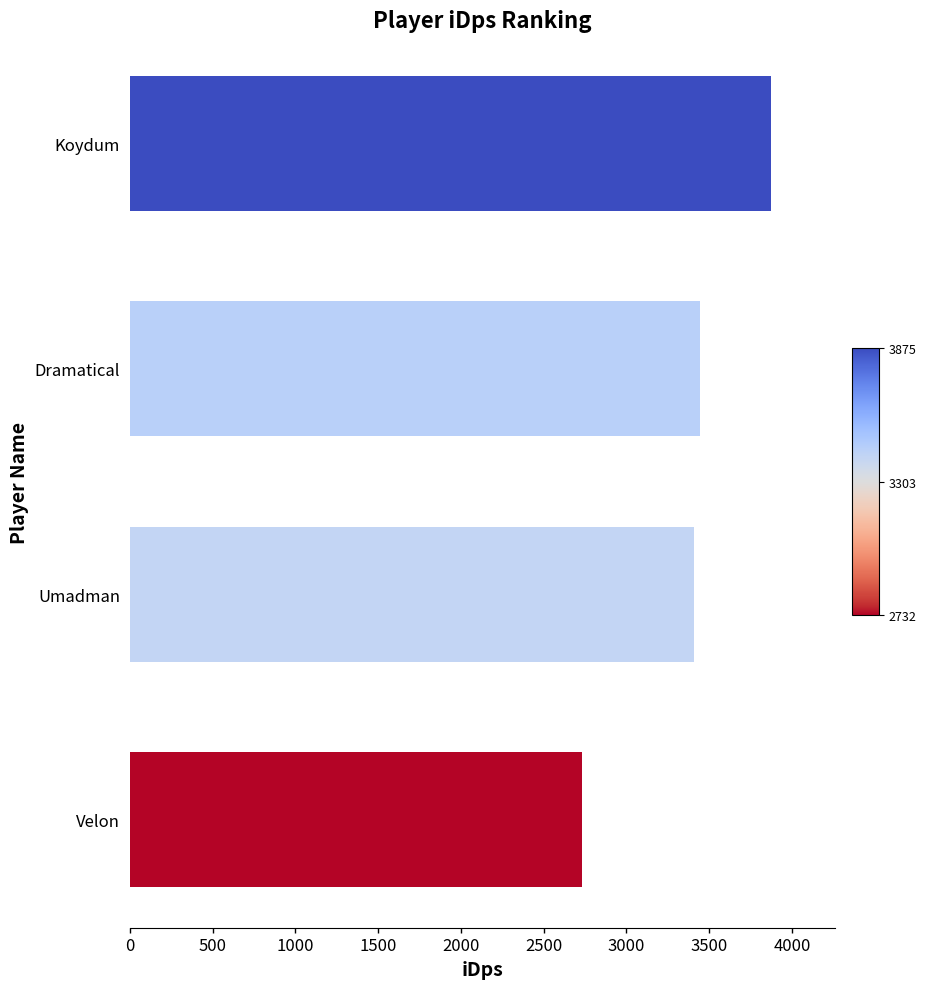

The chart shows a value of 1975.8 at Dramatical. True or false?

False